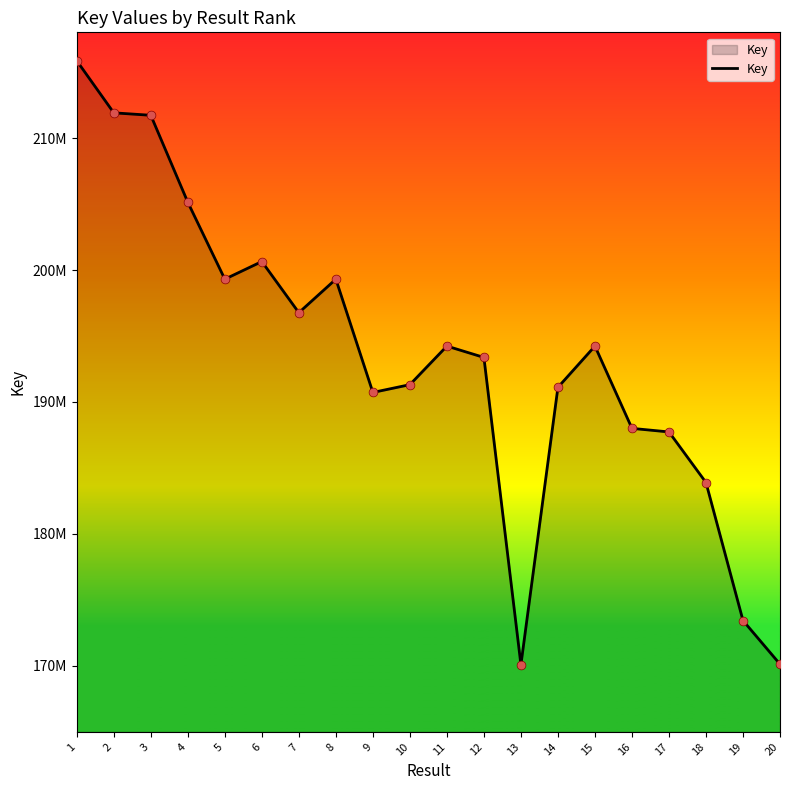

Approximately how many times larger is the value at 2 compared to 7?

1.1